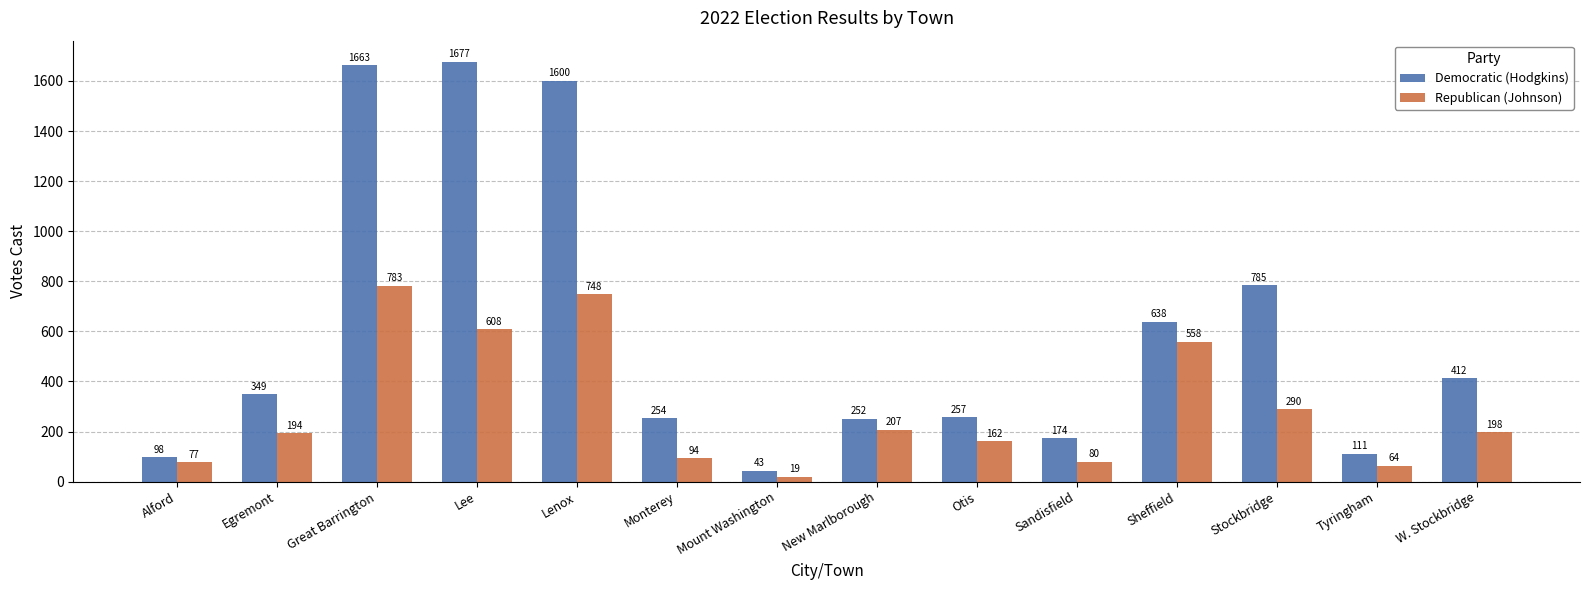

True or false: Democratic (Hodgkins) has a value of 2873 at Great Barrington.

False